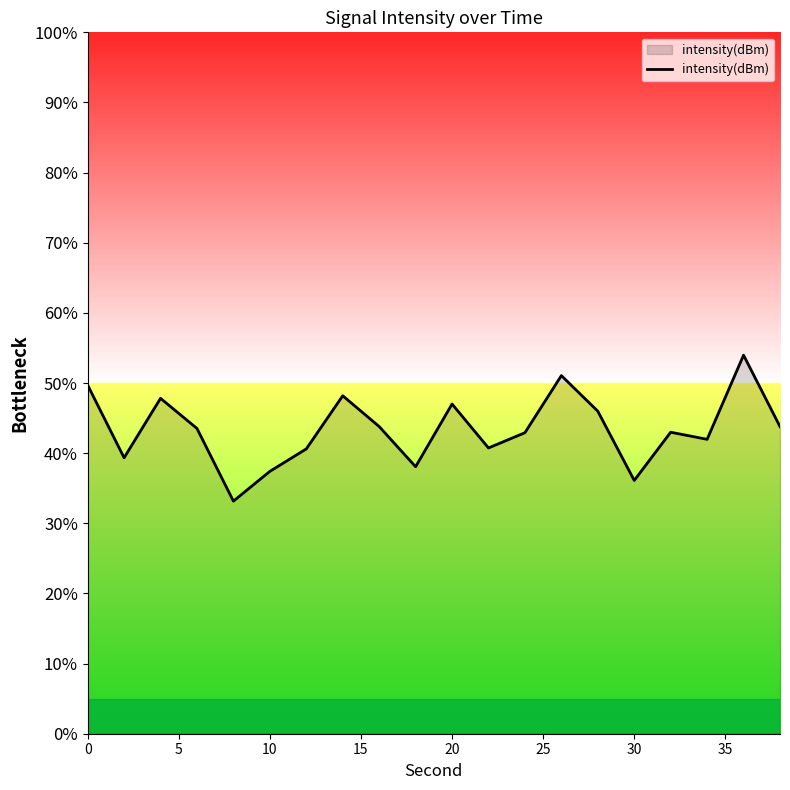

What is the difference between the maximum and minimum values?

20.8